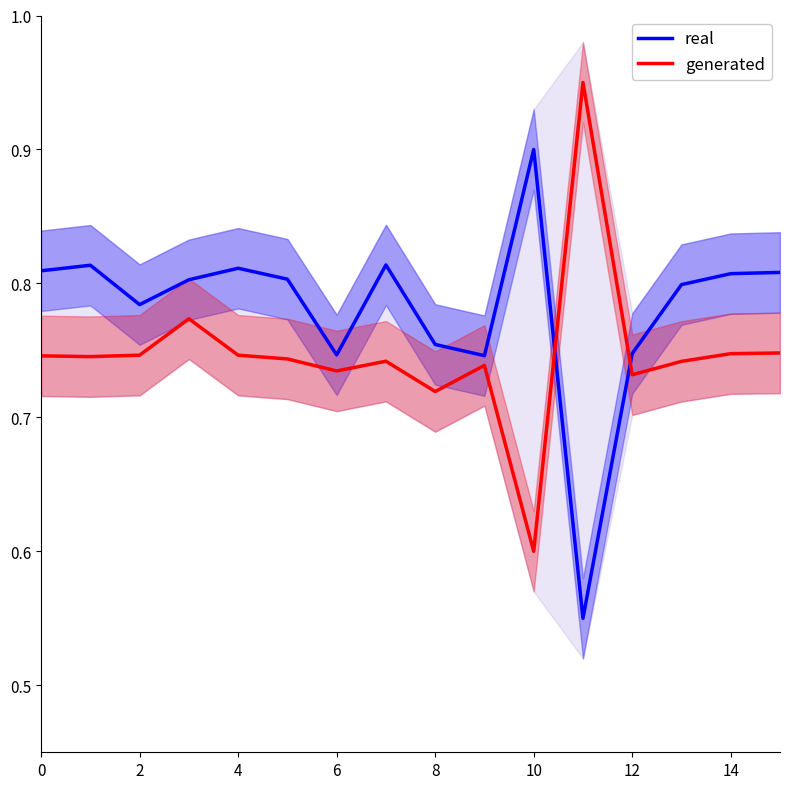

At which label is generated closest to 0?

10